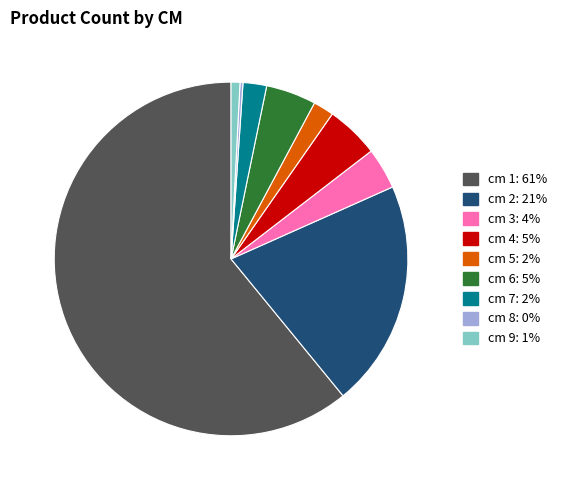

Approximately how many times larger is the value at cm 1: 61% compared to cm 9: 1%?

75.3